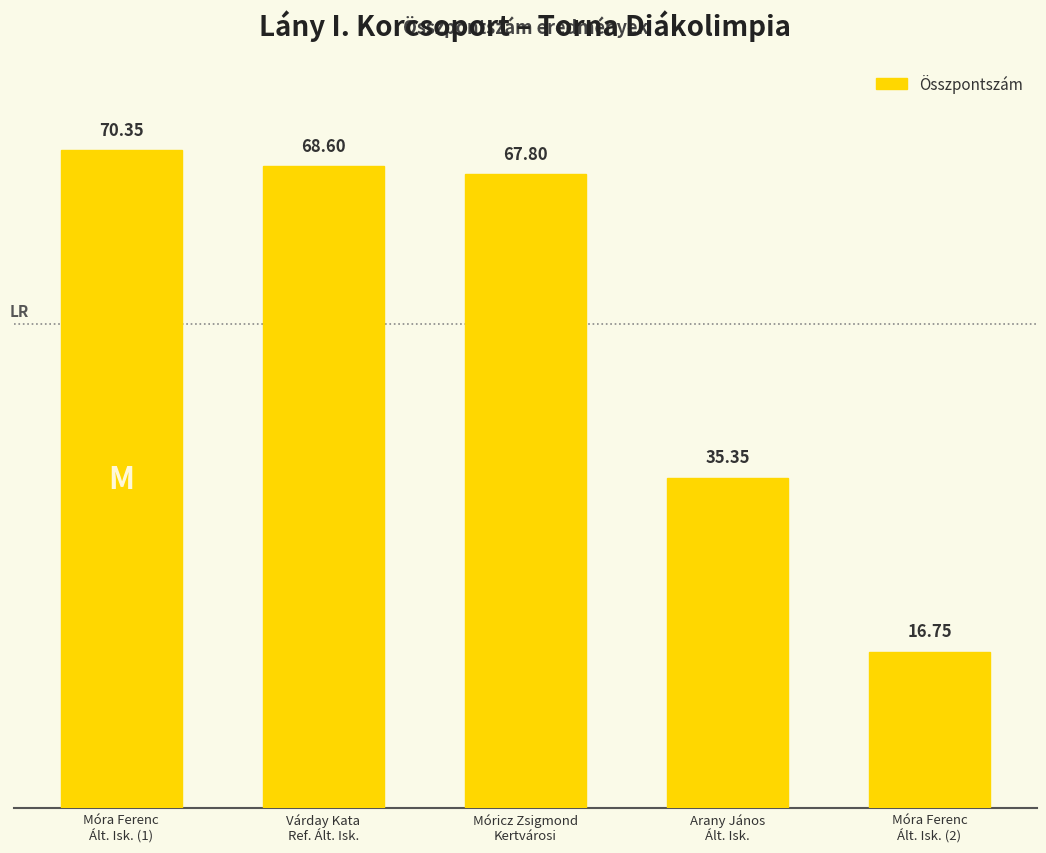

What position from the right is Móra Ferenc
Ált. Isk. (1)?

5